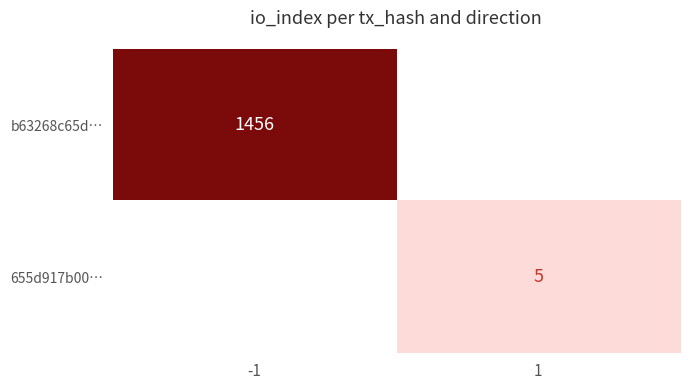

What is the highest value of the b63268c65d… series?

1456